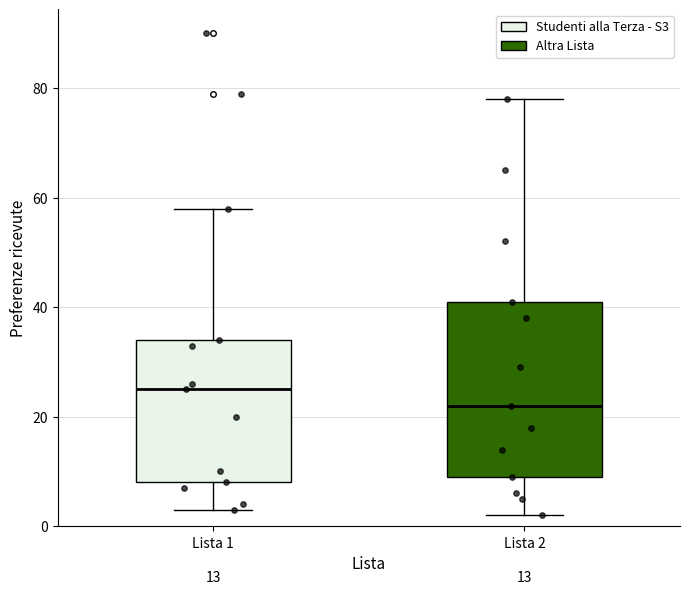

Which box has the lowest median line?

Lista 2